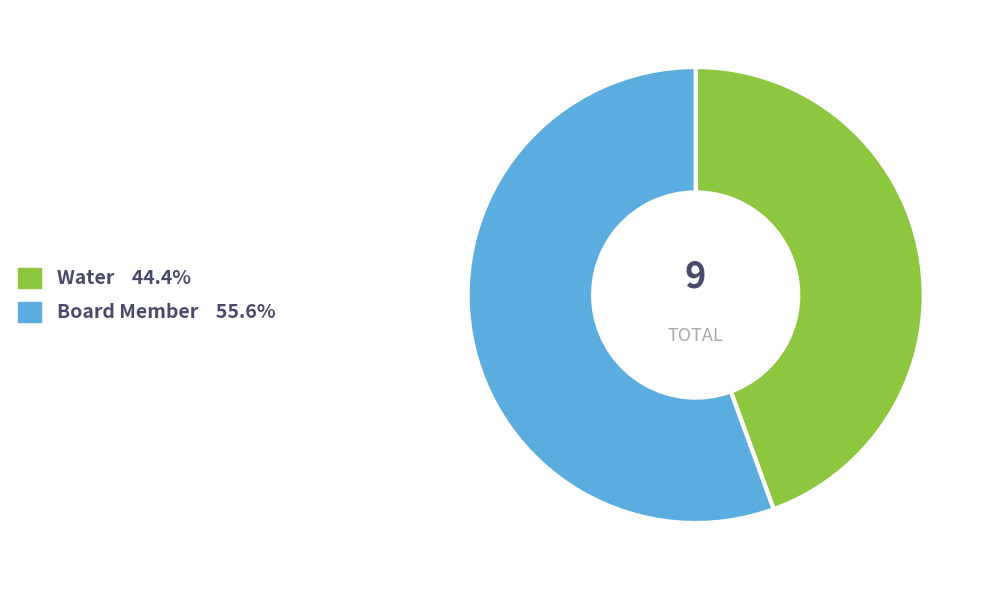

Which has a higher value, Water or Board Member?

Board Member